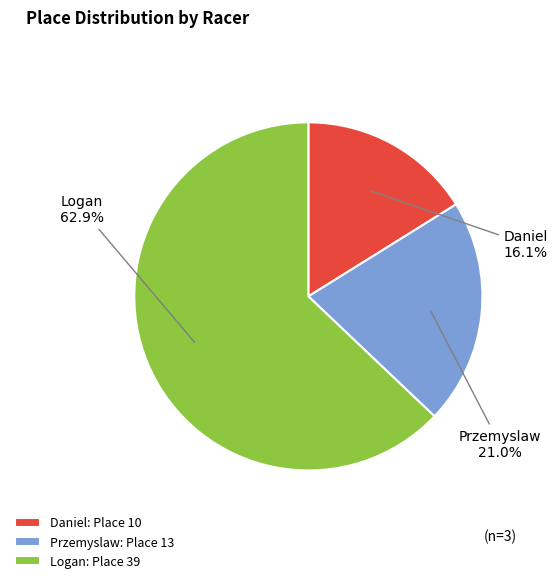

Do Logan and Daniel together represent more than half of the pie?

Yes